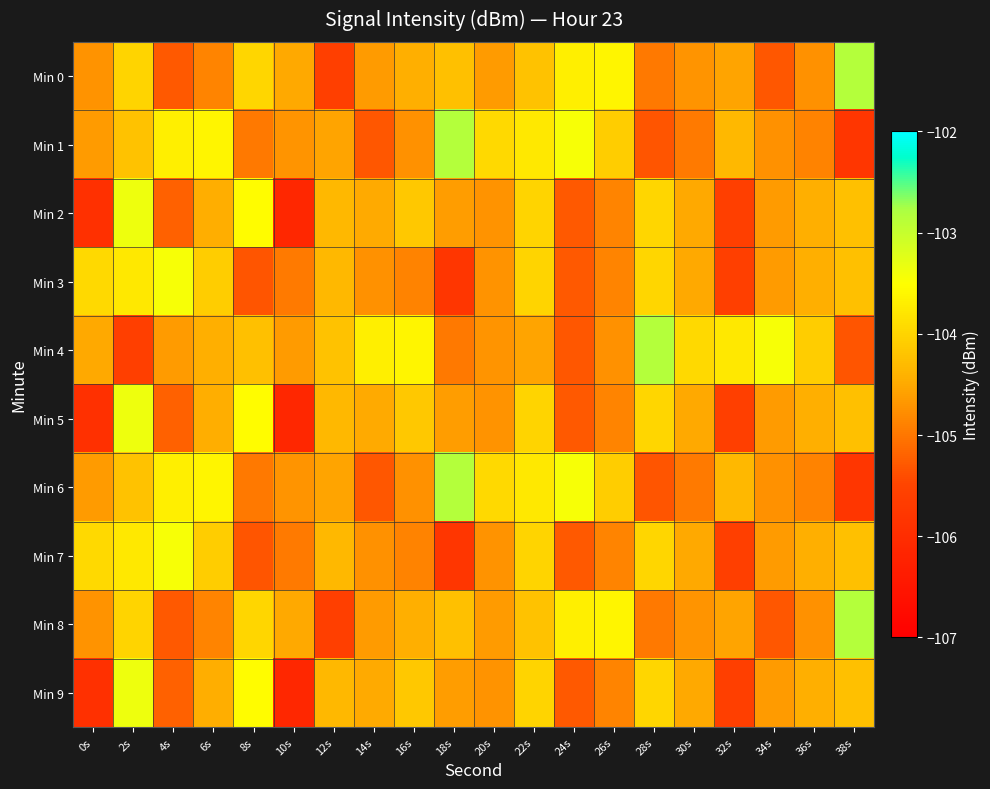

Reading right to left, transcribe all the data shown in this chart.

Min 0: 38s=-102.9	36s=-104.7	34s=-105.3	32s=-104.5	30s=-104.7	28s=-105.0	26s=-103.6	24s=-103.7	22s=-104.2	20s=-104.6	18s=-104.2	16s=-104.4	14s=-104.7	12s=-105.6	10s=-104.5	8s=-104.0	6s=-104.9	4s=-105.3	2s=-104.0	0s=-104.7
Min 1: 38s=-105.8	36s=-104.9	34s=-104.7	32s=-104.3	30s=-105.0	28s=-105.3	26s=-104.1	24s=-103.4	22s=-103.8	20s=-103.9	18s=-102.9	16s=-104.7	14s=-105.3	12s=-104.5	10s=-104.7	8s=-105.0	6s=-103.6	4s=-103.7	2s=-104.2	0s=-104.6
Min 2: 38s=-104.2	36s=-104.4	34s=-104.7	32s=-105.6	30s=-104.5	28s=-104.0	26s=-104.9	24s=-105.3	22s=-104.0	20s=-104.7	18s=-104.6	16s=-104.1	14s=-104.5	12s=-104.3	10s=-106.1	8s=-103.5	6s=-104.4	4s=-105.2	2s=-103.4	0s=-105.9
Min 3: 38s=-104.2	36s=-104.4	34s=-104.7	32s=-105.6	30s=-104.5	28s=-104.0	26s=-104.9	24s=-105.3	22s=-104.0	20s=-104.7	18s=-105.8	16s=-104.9	14s=-104.7	12s=-104.3	10s=-105.0	8s=-105.3	6s=-104.1	4s=-103.4	2s=-103.8	0s=-103.9
Min 4: 38s=-105.3	36s=-104.1	34s=-103.4	32s=-103.8	30s=-103.9	28s=-102.9	26s=-104.7	24s=-105.3	22s=-104.5	20s=-104.7	18s=-105.0	16s=-103.6	14s=-103.7	12s=-104.2	10s=-104.6	8s=-104.2	6s=-104.4	4s=-104.7	2s=-105.6	0s=-104.5
Min 5: 38s=-104.2	36s=-104.4	34s=-104.7	32s=-105.6	30s=-104.5	28s=-104.0	26s=-104.9	24s=-105.3	22s=-104.0	20s=-104.7	18s=-104.6	16s=-104.1	14s=-104.5	12s=-104.3	10s=-106.1	8s=-103.5	6s=-104.4	4s=-105.2	2s=-103.4	0s=-105.9
Min 6: 38s=-105.8	36s=-104.9	34s=-104.7	32s=-104.3	30s=-105.0	28s=-105.3	26s=-104.1	24s=-103.4	22s=-103.8	20s=-103.9	18s=-102.9	16s=-104.7	14s=-105.3	12s=-104.5	10s=-104.7	8s=-105.0	6s=-103.6	4s=-103.7	2s=-104.2	0s=-104.6
Min 7: 38s=-104.2	36s=-104.4	34s=-104.7	32s=-105.6	30s=-104.5	28s=-104.0	26s=-104.9	24s=-105.3	22s=-104.0	20s=-104.7	18s=-105.8	16s=-104.9	14s=-104.7	12s=-104.3	10s=-105.0	8s=-105.3	6s=-104.1	4s=-103.4	2s=-103.8	0s=-103.9
Min 8: 38s=-102.9	36s=-104.7	34s=-105.3	32s=-104.5	30s=-104.7	28s=-105.0	26s=-103.6	24s=-103.7	22s=-104.2	20s=-104.6	18s=-104.2	16s=-104.4	14s=-104.7	12s=-105.6	10s=-104.5	8s=-104.0	6s=-104.9	4s=-105.3	2s=-104.0	0s=-104.7
Min 9: 38s=-104.2	36s=-104.4	34s=-104.7	32s=-105.6	30s=-104.5	28s=-104.0	26s=-104.9	24s=-105.3	22s=-104.0	20s=-104.7	18s=-104.6	16s=-104.1	14s=-104.5	12s=-104.3	10s=-106.1	8s=-103.5	6s=-104.4	4s=-105.2	2s=-103.4	0s=-105.9